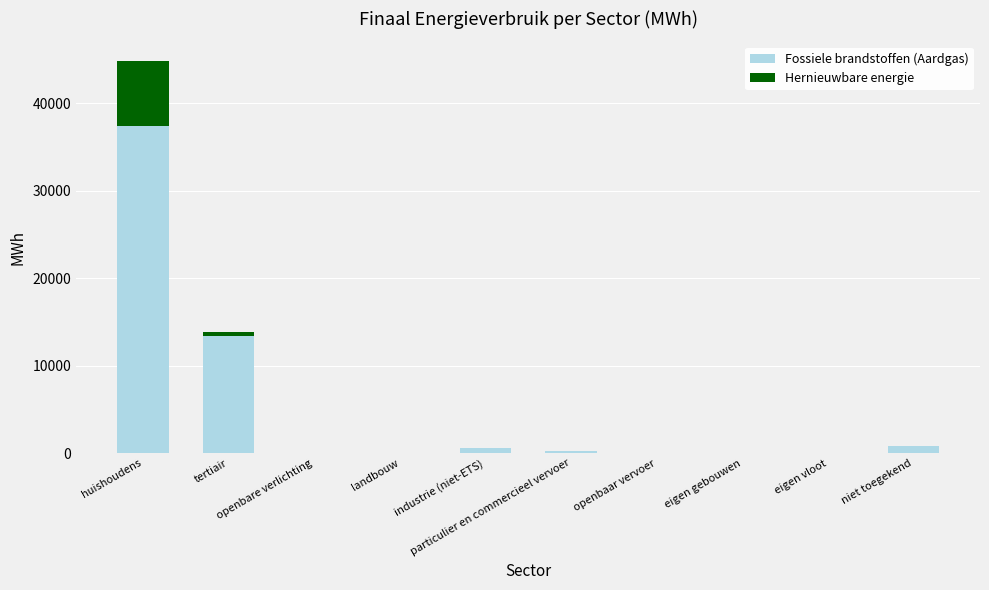

What is the sum of all Fossiele brandstoffen (Aardgas) values?

52414.4